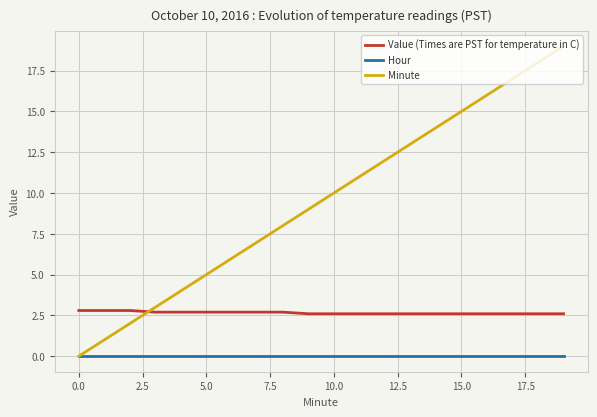

True or false: Value (Times are PST for temperature in C) and Hour intersect in this chart.

False